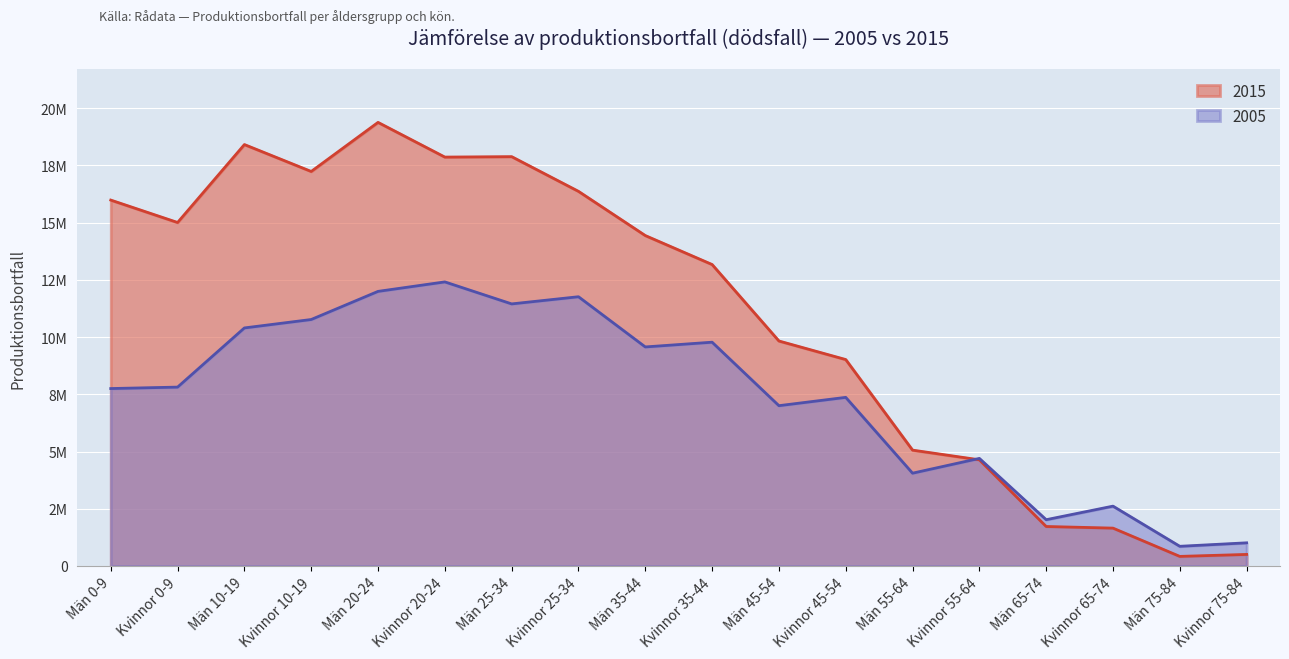

How many categories are shown in the chart?

18